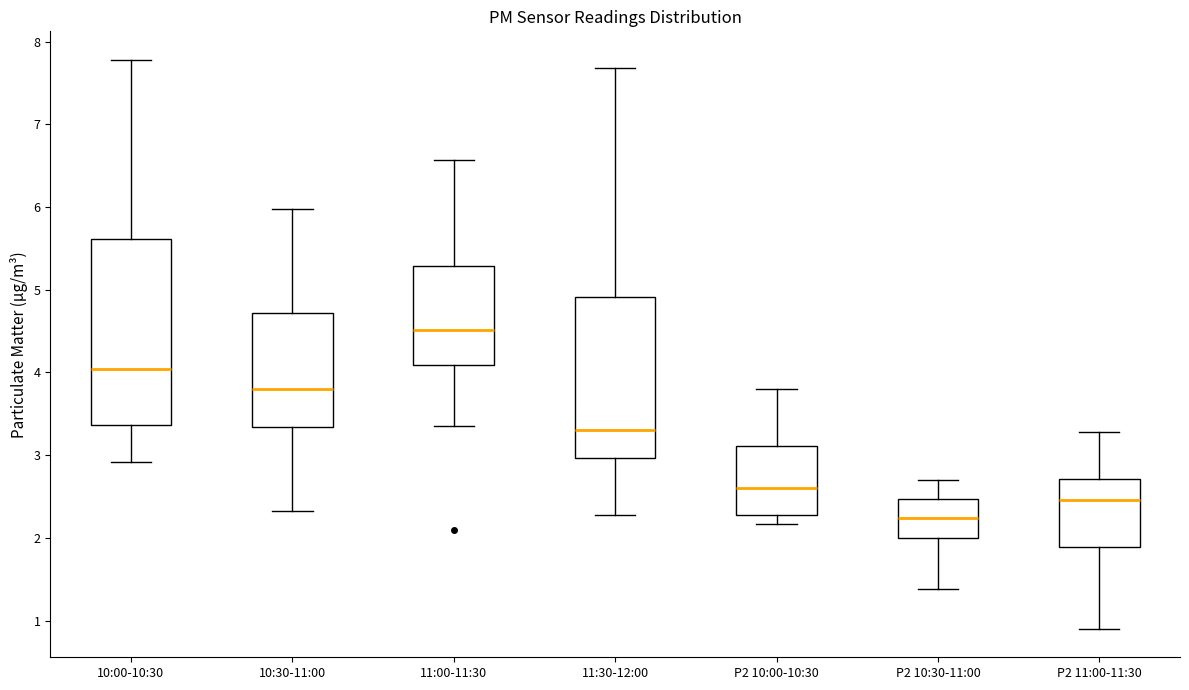

Reading left to right, transcribe this box plot: for each box, give where its median line is, the range the box spans, and where its two whiskers end, as read against the y-axis. The values are not printed on the chart, so give them approximately, as read against the axis.

10:00-10:30: median 4.0, box 3.4 to 5.6, whiskers 2.9 to 7.8
10:30-11:00: median 3.8, box 3.3 to 4.7, whiskers 2.3 to 6.0
11:00-11:30: median 4.5, box 4.1 to 5.3, whiskers 3.4 to 6.6
11:30-12:00: median 3.3, box 3.0 to 4.9, whiskers 2.3 to 7.7
P2 10:00-10:30: median 2.6, box 2.3 to 3.1, whiskers 2.2 to 3.8
P2 10:30-11:00: median 2.2, box 2.0 to 2.5, whiskers 1.4 to 2.7
P2 11:00-11:30: median 2.5, box 1.9 to 2.7, whiskers 0.9 to 3.3